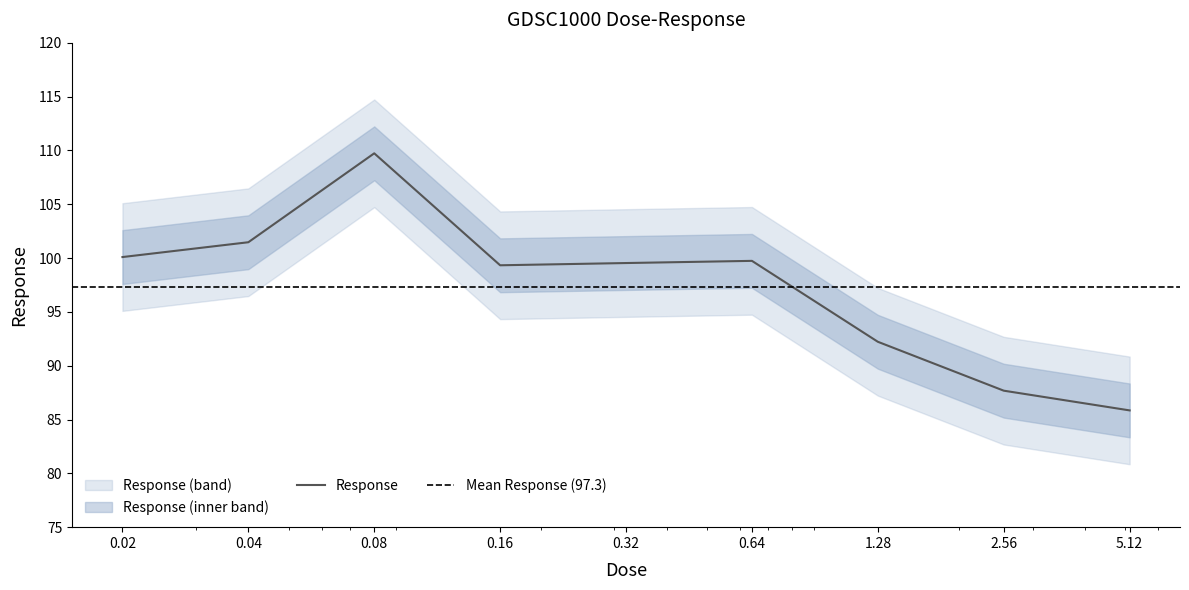

What is the difference between the second highest and minimum values?

15.6